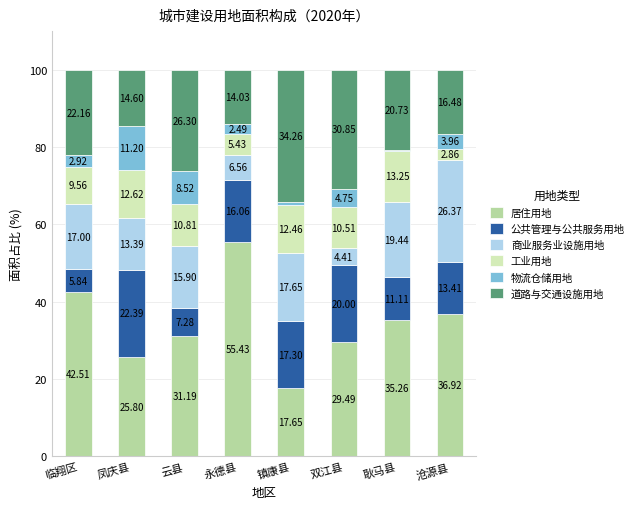

At which label is 居住用地 closest to 36?

耿马县